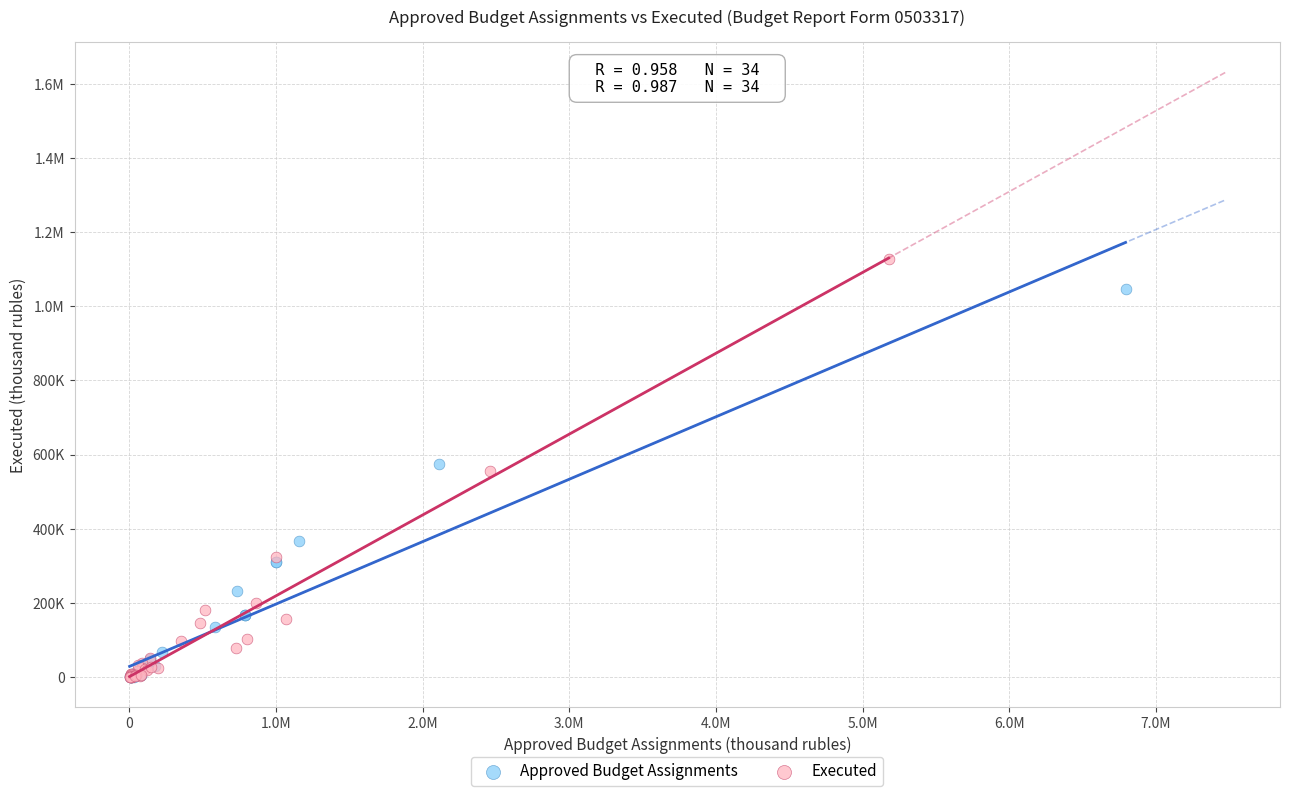

What are all the series names shown in the legend?

Approved Budget Assignments, Executed